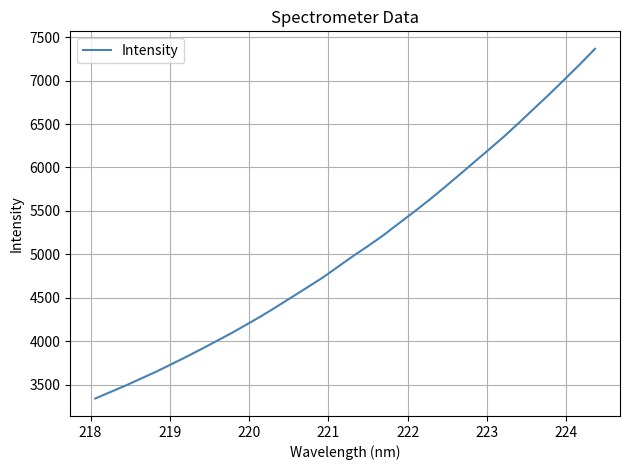

Reading left to right, transcribe all the data shown in this chart.

3342.1	3416.6	3490.5	3570.1	3649.0	3734.6	3820.9	3910.9	4003.1	4095.7	4195.1	4294.6	4402.3	4511.3	4621.5	4732.7	4856.0	4979.4	5096.6	5218.7	5352.1	5484.5	5620.8	5764.0	5911.0	6059.7	6208.6	6358.7	6519.1	6683.5	6846.5	7016.4	7187.3	7365.6